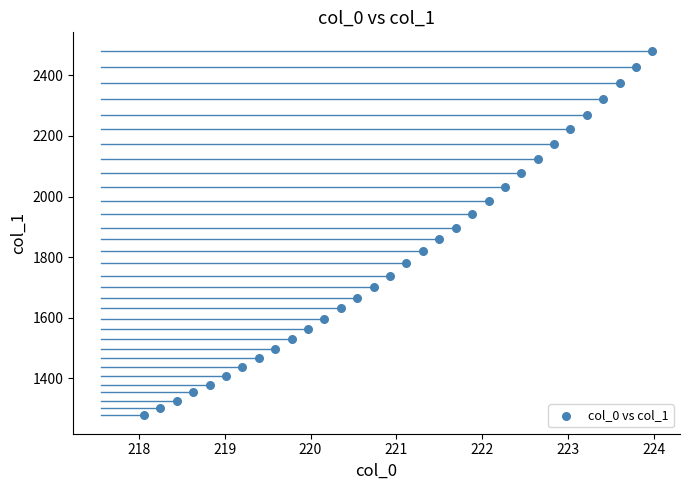

What is the range of X values (max minus min)?

5.9